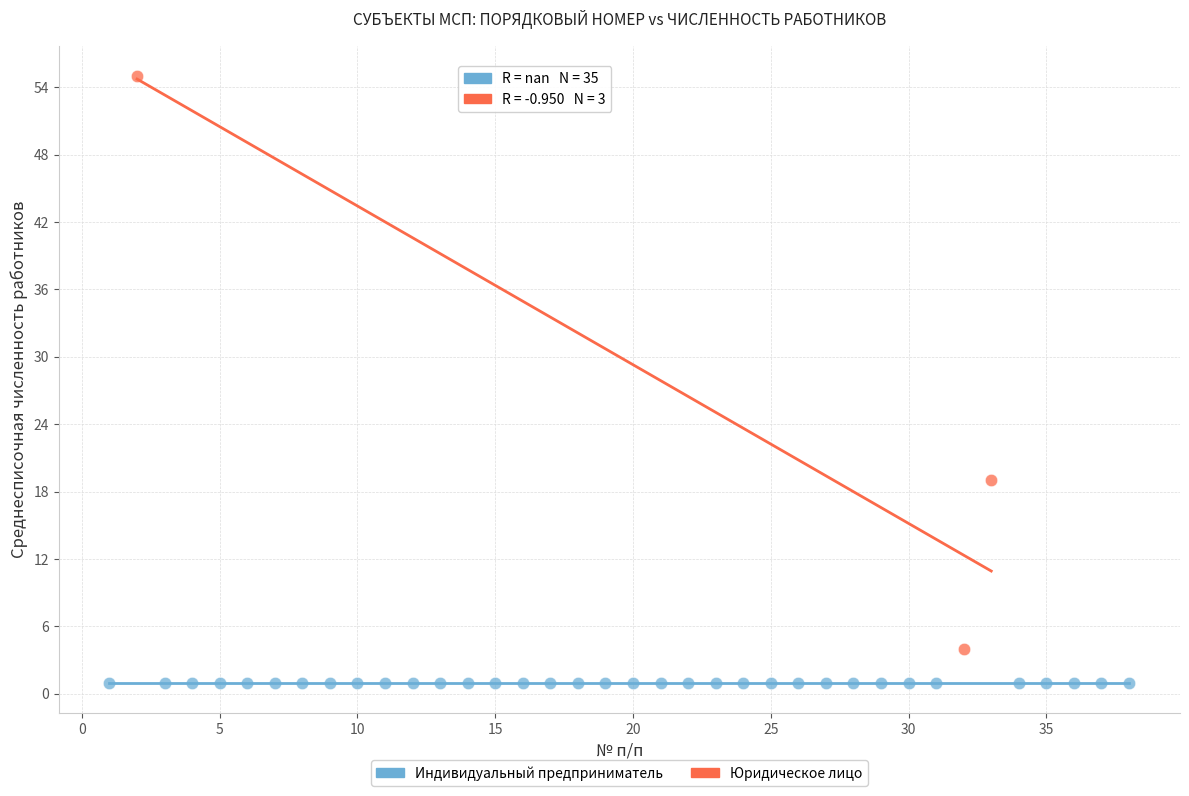

Which series reaches the maximum Y coordinate?

Юридическое лицо